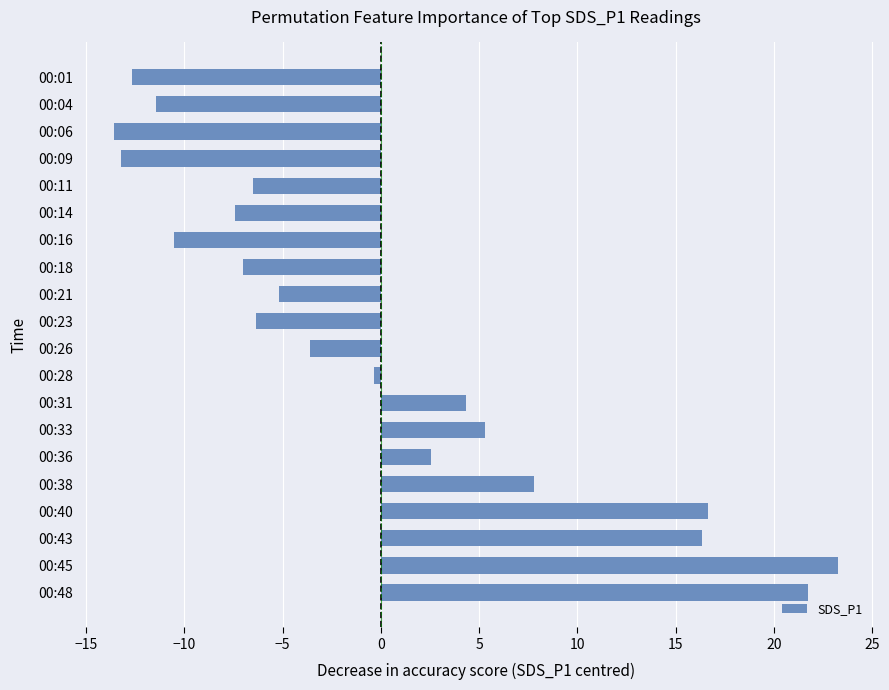

Reading top to bottom, transcribe all the data shown in this chart.

00:01=-12.7	00:04=-11.5	00:06=-13.6	00:09=-13.2	00:11=-6.5	00:14=-7.4	00:16=-10.5	00:18=-7.0	00:21=-5.2	00:23=-6.3	00:26=-3.6	00:28=-0.4	00:31=4.3	00:33=5.3	00:36=2.6	00:38=7.8	00:40=16.6	00:43=16.3	00:45=23.3	00:48=21.7